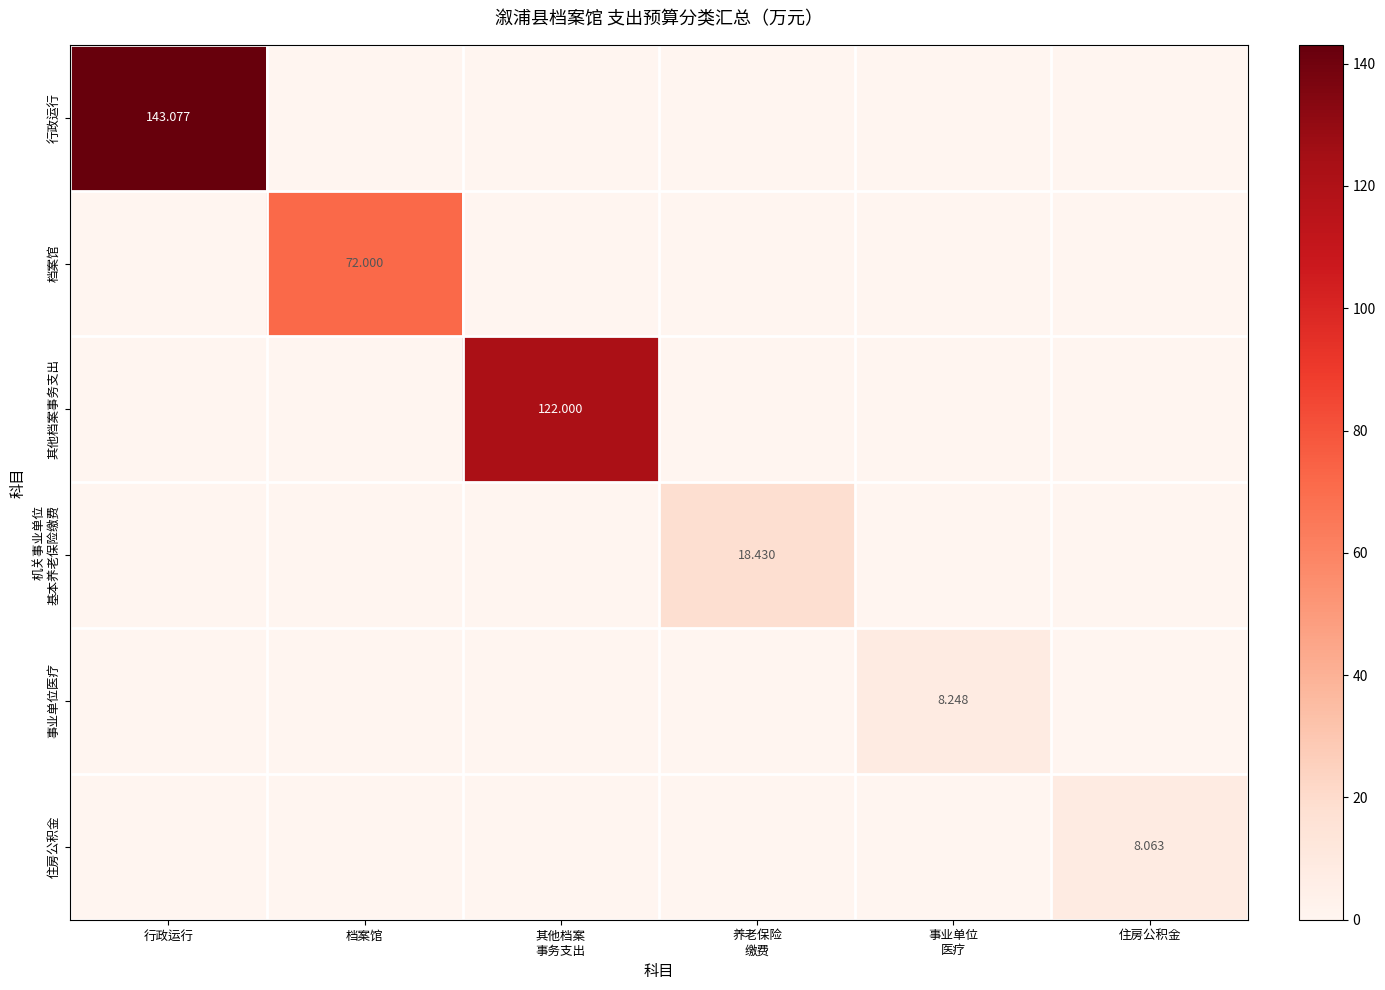

Which has a higher value, 事业单位
医疗 or 档案馆?

事业单位
医疗